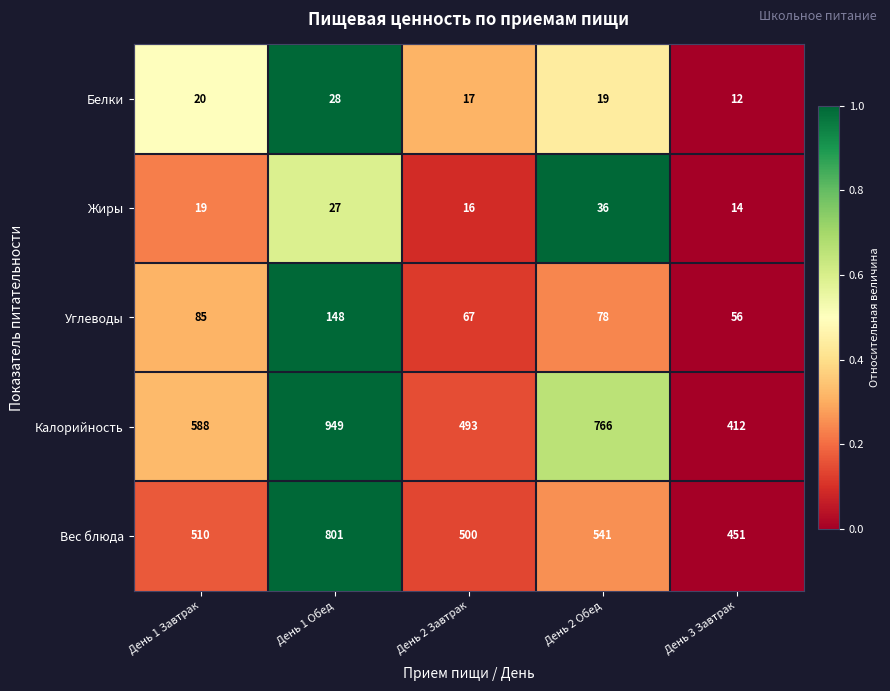

At which label does Белки first exceed 19?

День 1 Завтрак